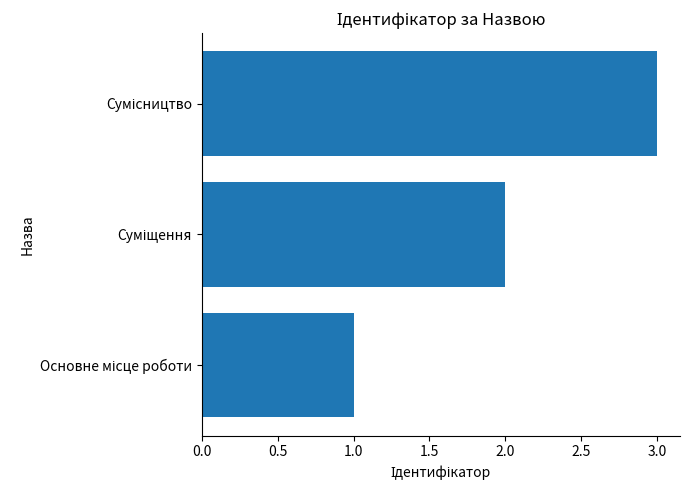

What is the difference between the maximum and minimum values?

2